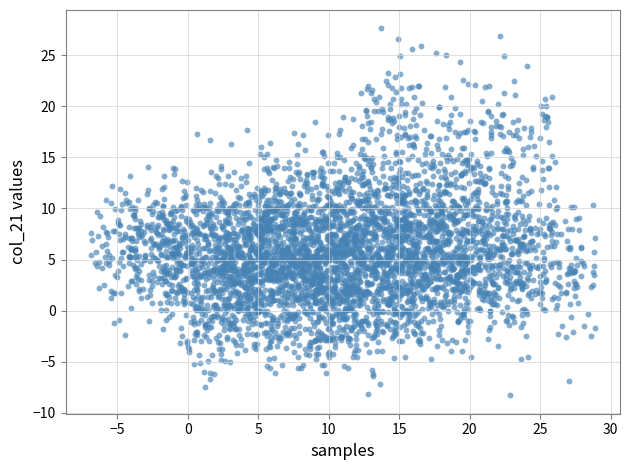

What is the range of X values (max minus min)?

35.8